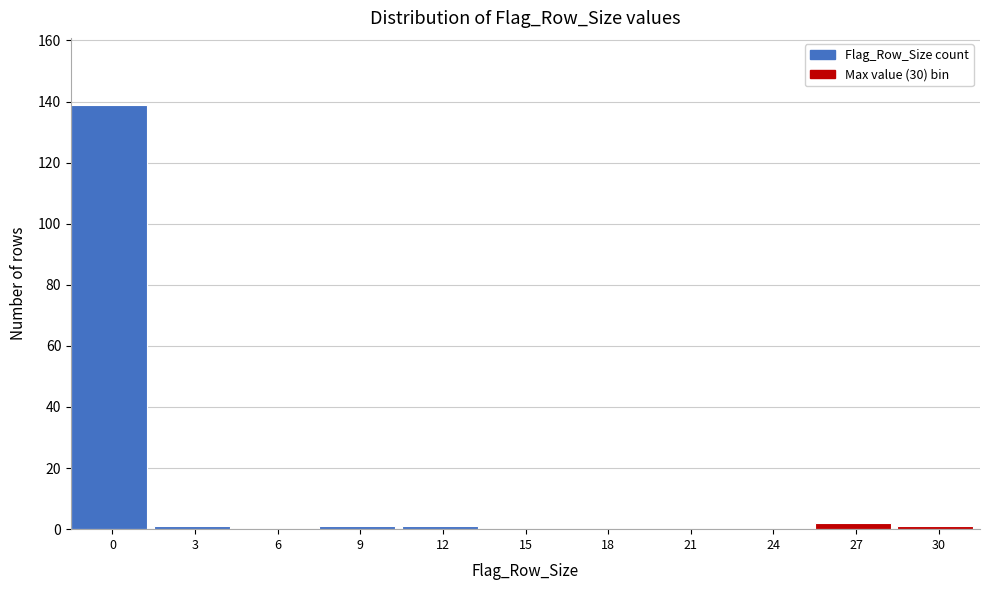

Reading left to right, what are all the values shown in this chart?

0=139	3=1	6=0	9=1	12=1	15=0	18=0	21=0	24=0	27=2	30=1